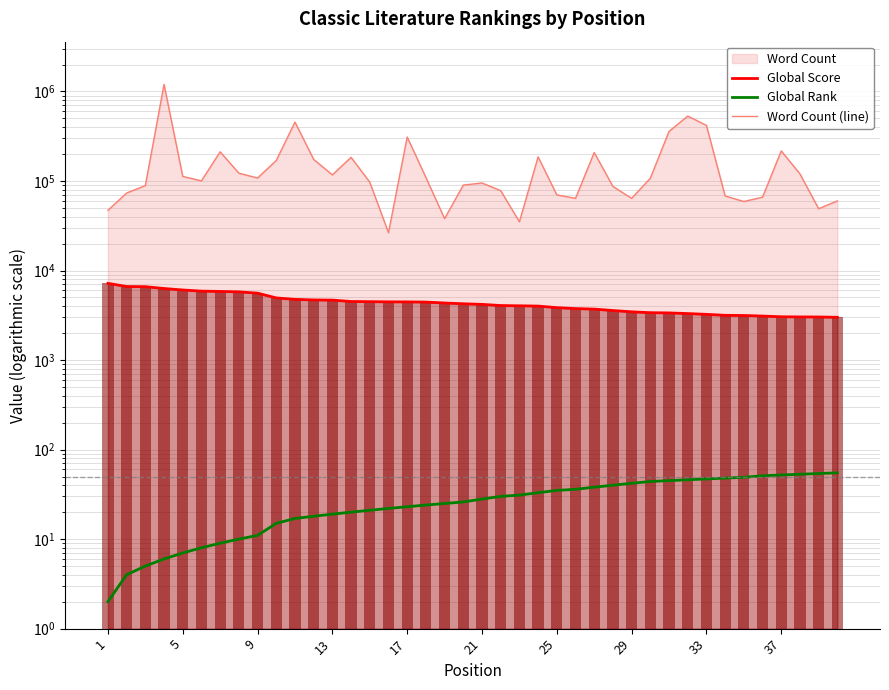

At which label is Global Rank closest to 28?

21